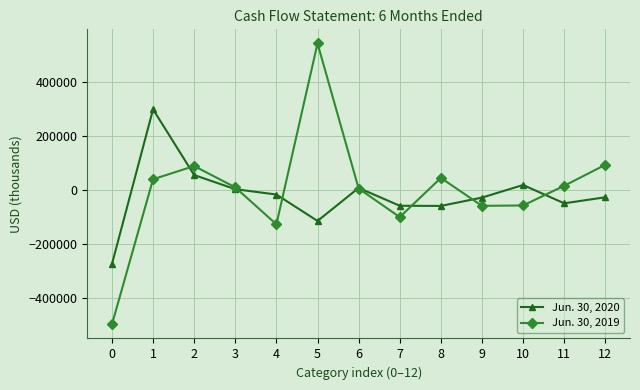

Which category has the highest value in the Jun. 30, 2019 series?

5